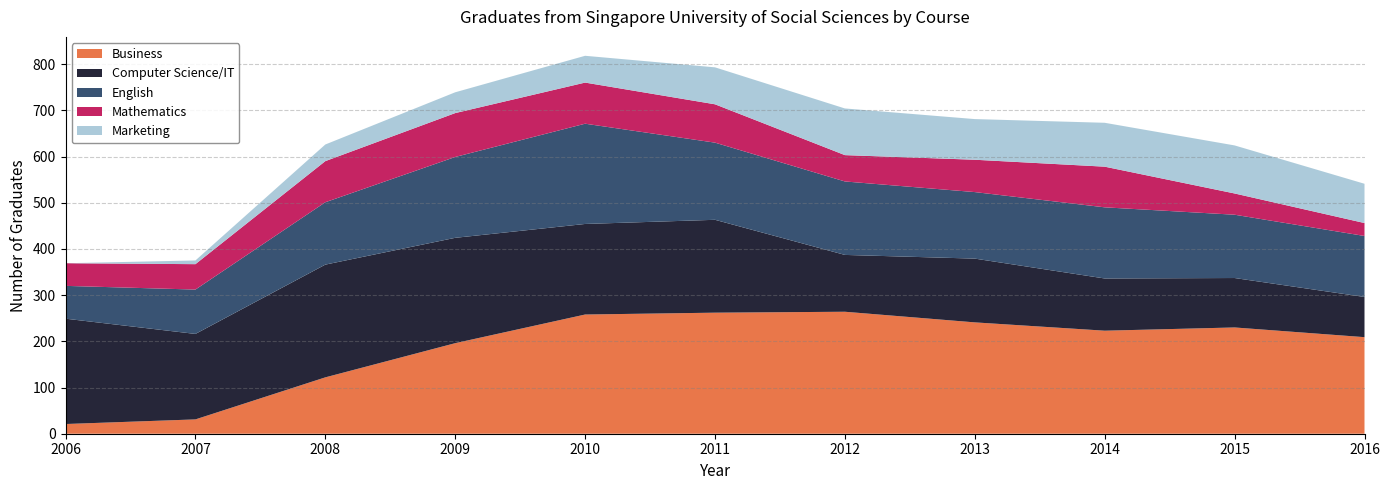

Reading left to right, what are all the values shown in this chart?

Business: 21	31	122	196	258	262	264	241	223	230	209
Computer Science/IT: 228	185	244	228	196	201	123	138	113	107	87
English: 71	96	135	175	217	167	159	144	154	137	132
Mathematics: 49	55	89	95	89	83	57	70	88	46	28
Marketing: 0	8	36	45	58	80	101	88	95	104	85